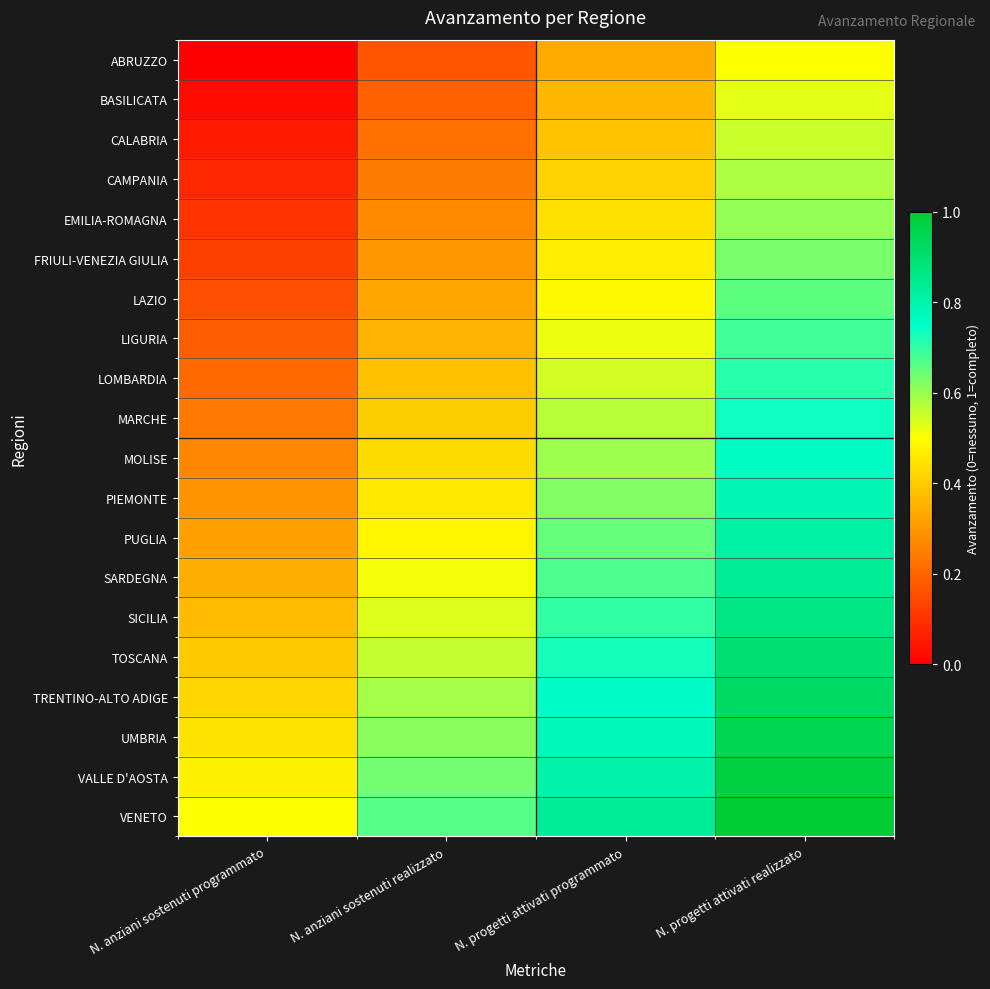

Reading right to left, what are all the values shown in this chart?

ABRUZZO: N. progetti attivati realizzato=0.5	N. progetti attivati programmato=0.3	N. anziani sostenuti realizzato=0.2	N. anziani sostenuti programmato=0.0
BASILICATA: N. progetti attivati realizzato=0.5	N. progetti attivati programmato=0.4	N. anziani sostenuti realizzato=0.2	N. anziani sostenuti programmato=0.0
CALABRIA: N. progetti attivati realizzato=0.6	N. progetti attivati programmato=0.4	N. anziani sostenuti realizzato=0.2	N. anziani sostenuti programmato=0.1
CAMPANIA: N. progetti attivati realizzato=0.6	N. progetti attivati programmato=0.4	N. anziani sostenuti realizzato=0.2	N. anziani sostenuti programmato=0.1
EMILIA-ROMAGNA: N. progetti attivati realizzato=0.6	N. progetti attivati programmato=0.4	N. anziani sostenuti realizzato=0.3	N. anziani sostenuti programmato=0.1
FRIULI-VENEZIA GIULIA: N. progetti attivati realizzato=0.6	N. progetti attivati programmato=0.5	N. anziani sostenuti realizzato=0.3	N. anziani sostenuti programmato=0.1
LAZIO: N. progetti attivati realizzato=0.7	N. progetti attivati programmato=0.5	N. anziani sostenuti realizzato=0.3	N. anziani sostenuti programmato=0.2
LIGURIA: N. progetti attivati realizzato=0.7	N. progetti attivati programmato=0.5	N. anziani sostenuti realizzato=0.4	N. anziani sostenuti programmato=0.2
LOMBARDIA: N. progetti attivati realizzato=0.7	N. progetti attivati programmato=0.5	N. anziani sostenuti realizzato=0.4	N. anziani sostenuti programmato=0.2
MARCHE: N. progetti attivati realizzato=0.7	N. progetti attivati programmato=0.6	N. anziani sostenuti realizzato=0.4	N. anziani sostenuti programmato=0.2
MOLISE: N. progetti attivati realizzato=0.8	N. progetti attivati programmato=0.6	N. anziani sostenuti realizzato=0.4	N. anziani sostenuti programmato=0.3
PIEMONTE: N. progetti attivati realizzato=0.8	N. progetti attivati programmato=0.6	N. anziani sostenuti realizzato=0.5	N. anziani sostenuti programmato=0.3
PUGLIA: N. progetti attivati realizzato=0.8	N. progetti attivati programmato=0.6	N. anziani sostenuti realizzato=0.5	N. anziani sostenuti programmato=0.3
SARDEGNA: N. progetti attivati realizzato=0.8	N. progetti attivati programmato=0.7	N. anziani sostenuti realizzato=0.5	N. anziani sostenuti programmato=0.3
SICILIA: N. progetti attivati realizzato=0.9	N. progetti attivati programmato=0.7	N. anziani sostenuti realizzato=0.5	N. anziani sostenuti programmato=0.4
TOSCANA: N. progetti attivati realizzato=0.9	N. progetti attivati programmato=0.7	N. anziani sostenuti realizzato=0.6	N. anziani sostenuti programmato=0.4
TRENTINO-ALTO ADIGE: N. progetti attivati realizzato=0.9	N. progetti attivati programmato=0.8	N. anziani sostenuti realizzato=0.6	N. anziani sostenuti programmato=0.4
UMBRIA: N. progetti attivati realizzato=0.9	N. progetti attivati programmato=0.8	N. anziani sostenuti realizzato=0.6	N. anziani sostenuti programmato=0.4
VALLE D'AOSTA: N. progetti attivati realizzato=1.0	N. progetti attivati programmato=0.8	N. anziani sostenuti realizzato=0.6	N. anziani sostenuti programmato=0.5
VENETO: N. progetti attivati realizzato=1.0	N. progetti attivati programmato=0.8	N. anziani sostenuti realizzato=0.7	N. anziani sostenuti programmato=0.5